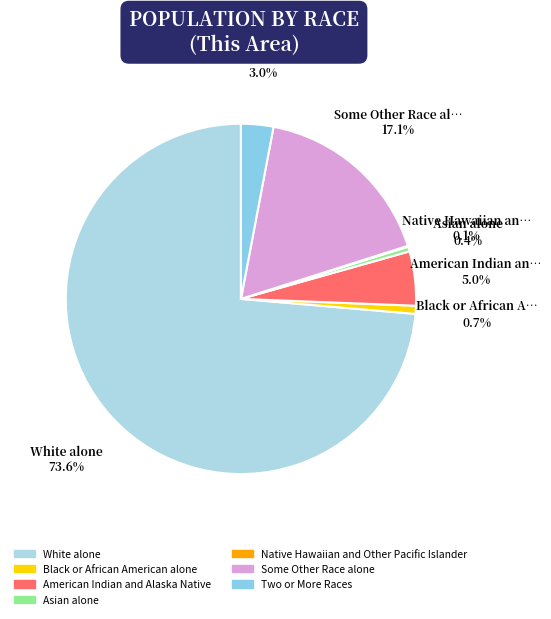

Which category has the biggest portion of the pie?

White alone